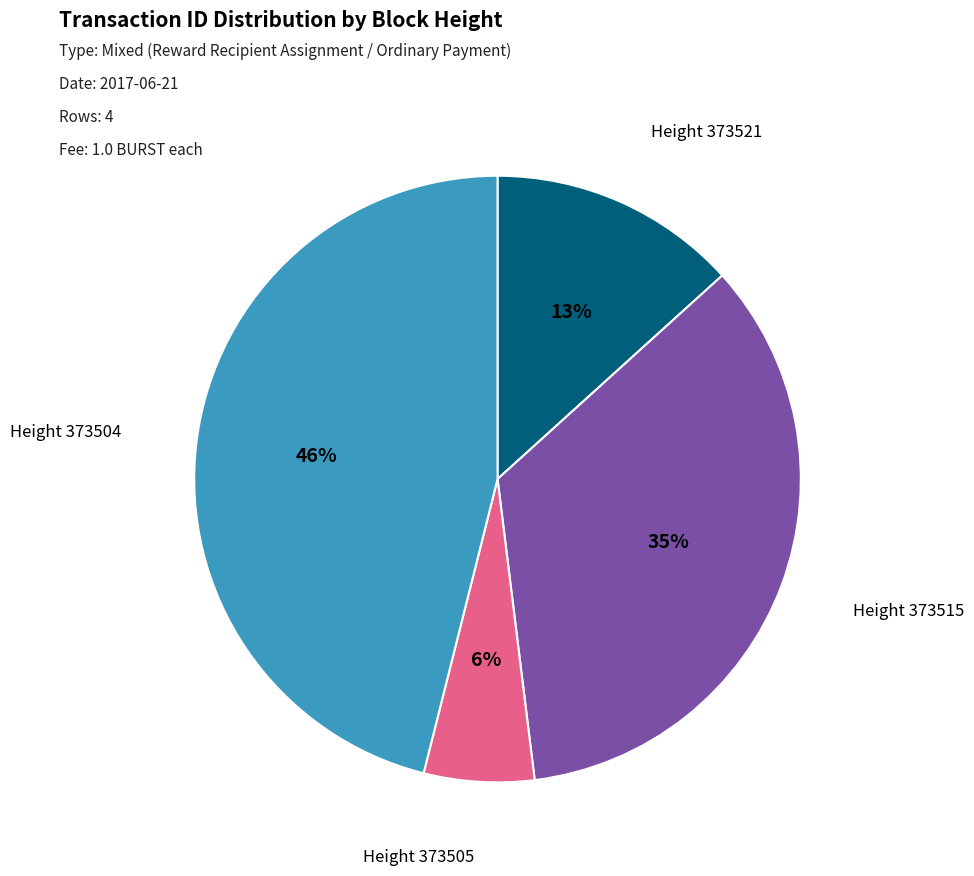

To the nearest percent, what is the average slice percentage?

25%